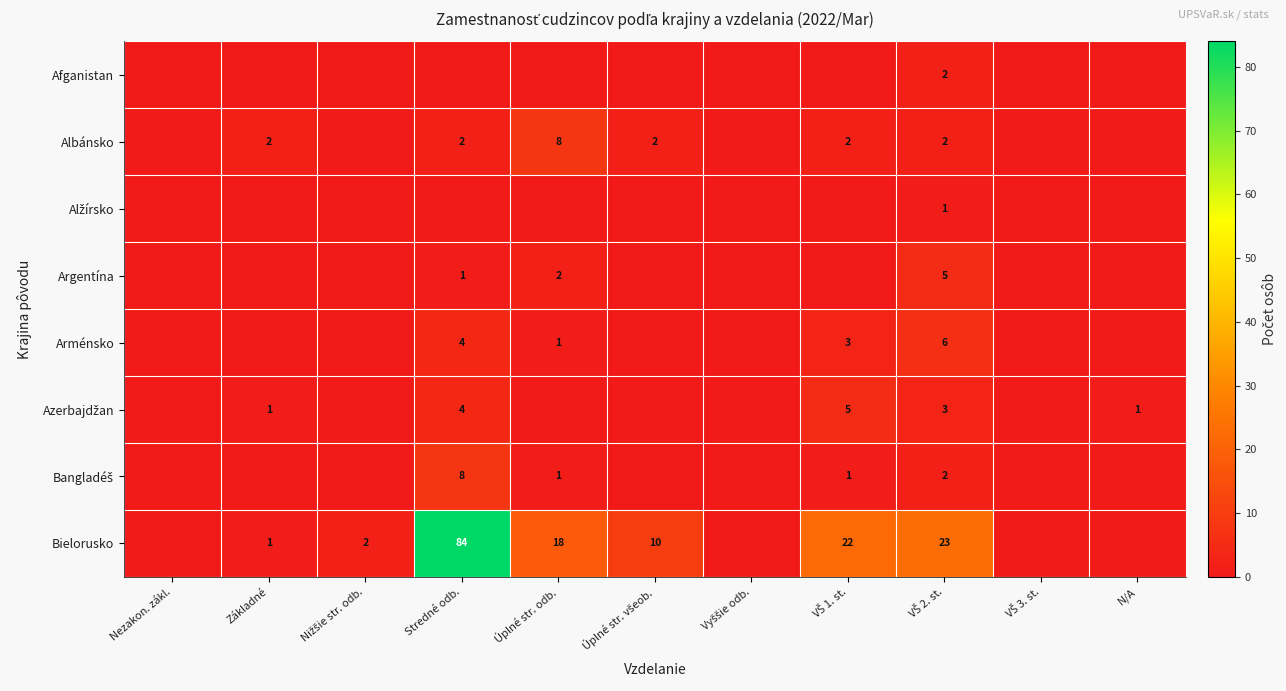

What is the spread (max minus min) of values at Úplné str. všeob.?

10